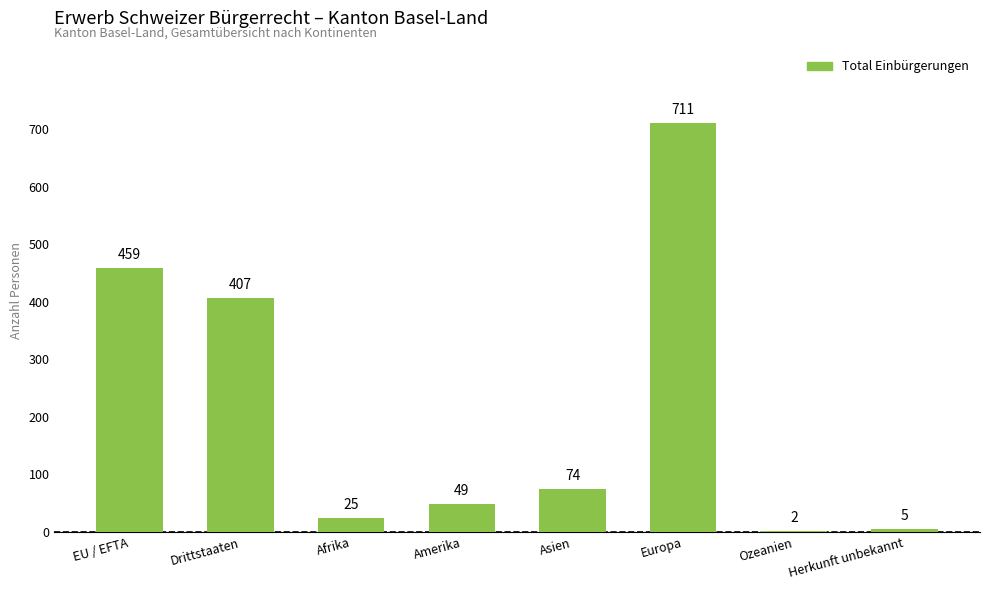

The chart shows a value of 407 at Drittstaaten. True or false?

True